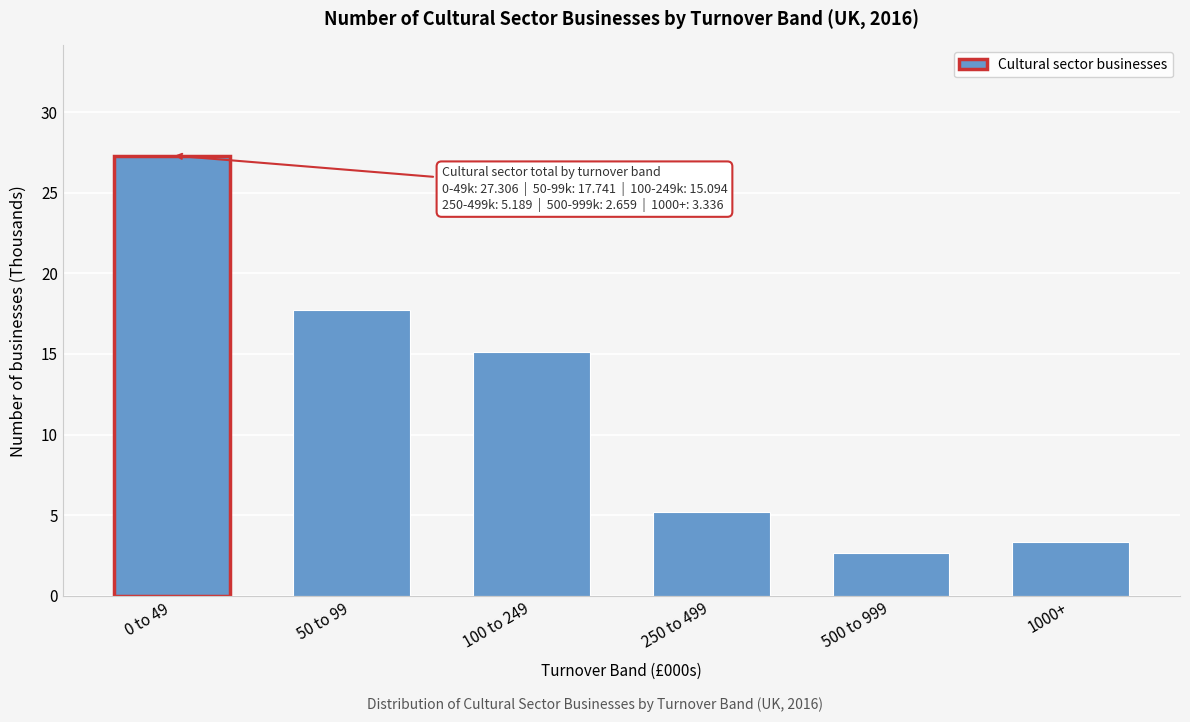

Reading right to left, extract all data points from this chart.

3.3	2.7	5.2	15.1	17.7	27.3